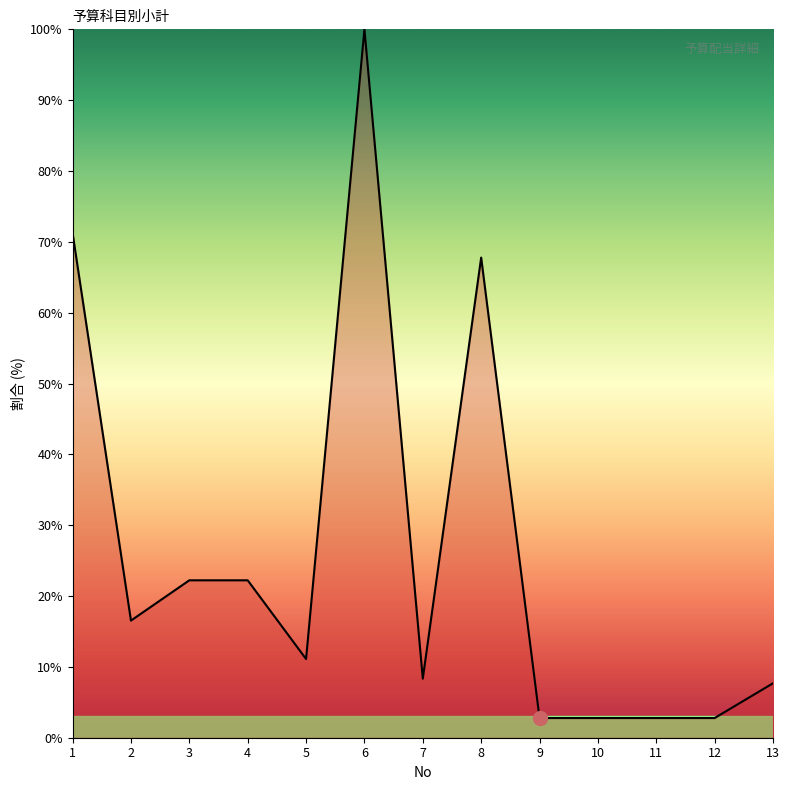

What is the change in value from 2 to 6?

+83.5